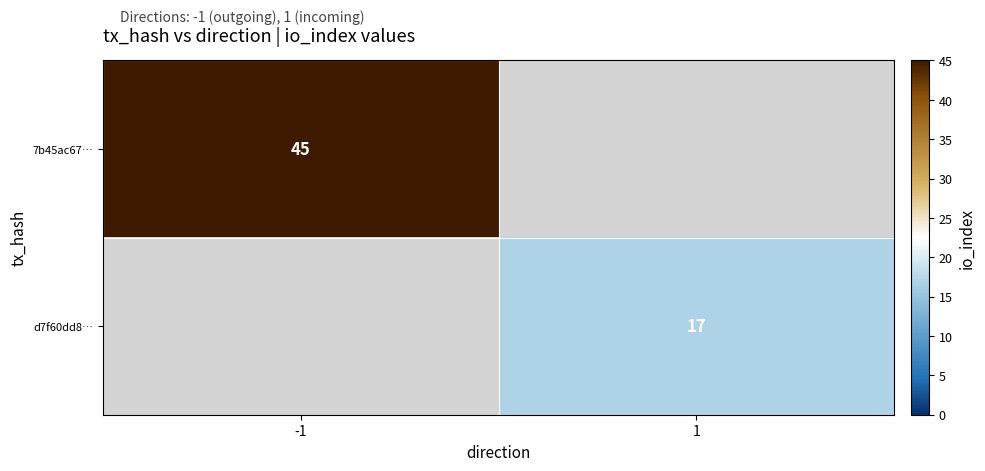

True or false: d7f60dd8… has a value of 17 at 1.

True